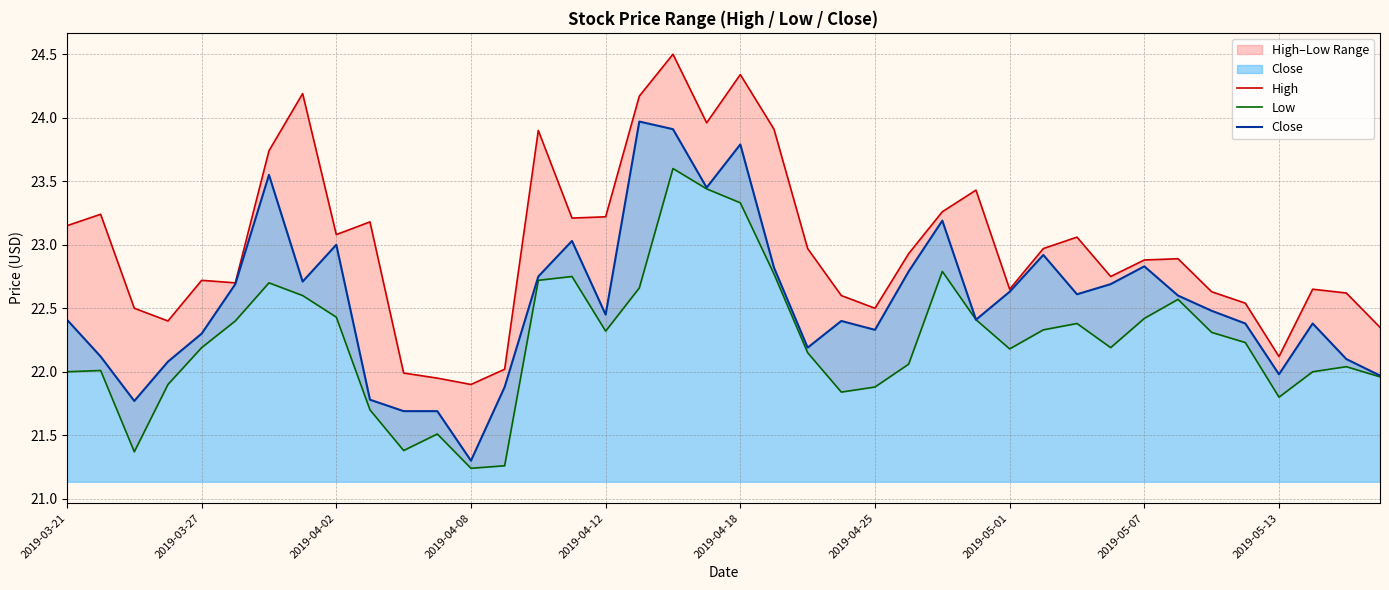

What are all the series names shown in the legend?

High, Low, Close